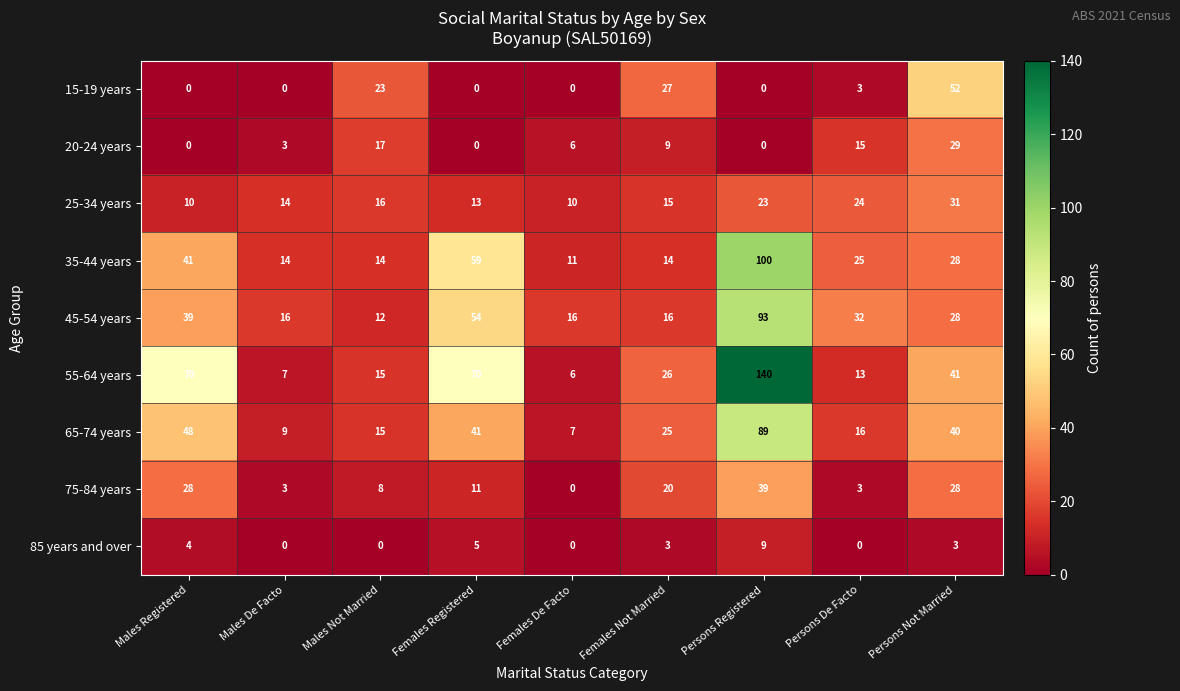

Read the 25-34 years value at Males De Facto, to the nearest 5.

15